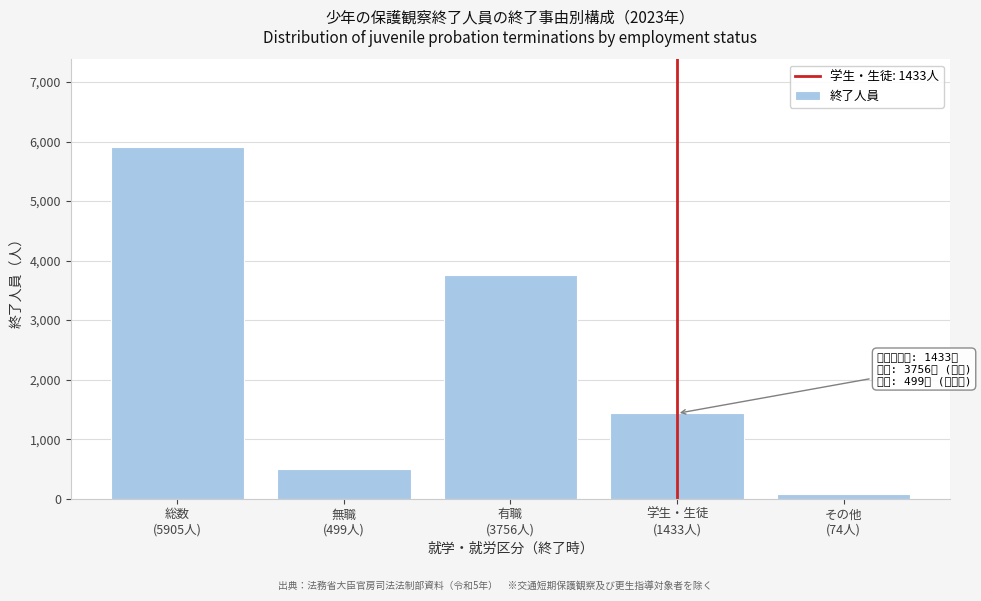

Reading left to right, transcribe all the data shown in this chart.

5905	499	3756	1433	74